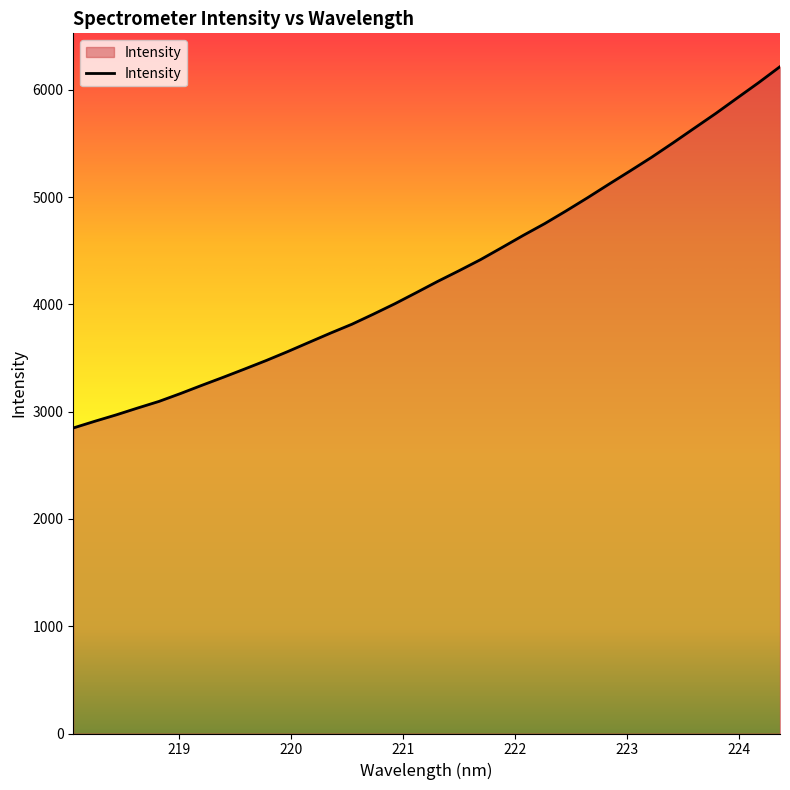

What is the difference between the maximum and minimum values?

3368.4